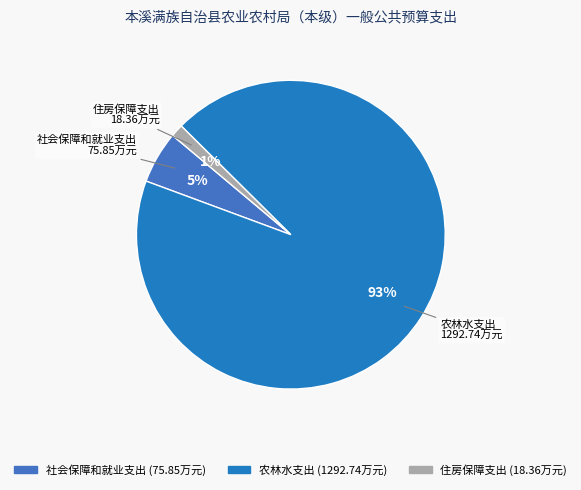

True or false: 农林水支出 accounts for 93% of the total.

True